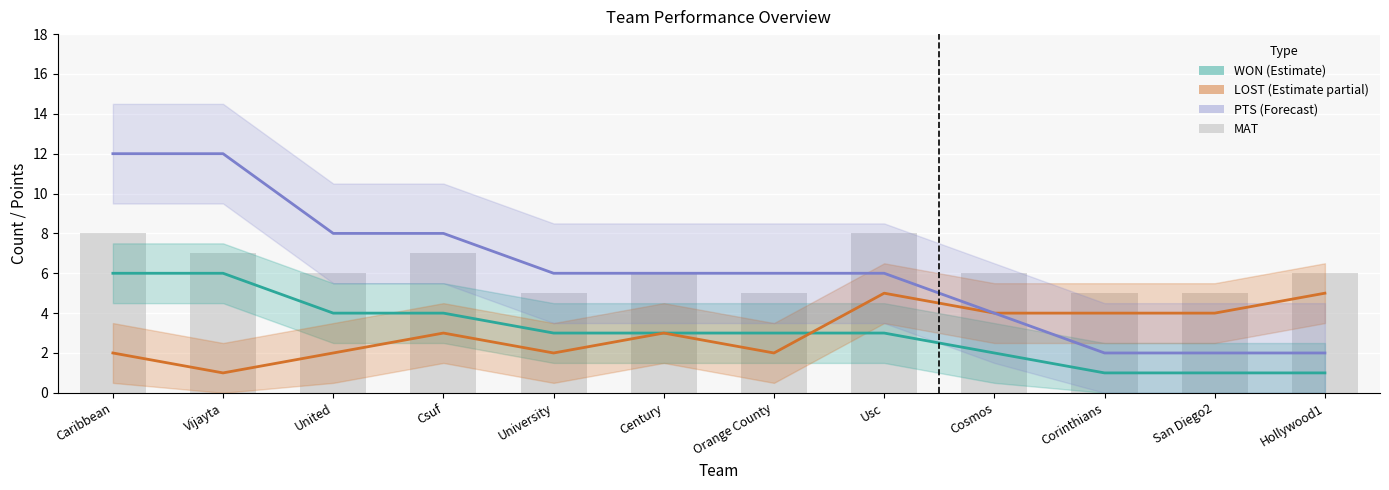

Where is PTS nearest to the value 7?

United